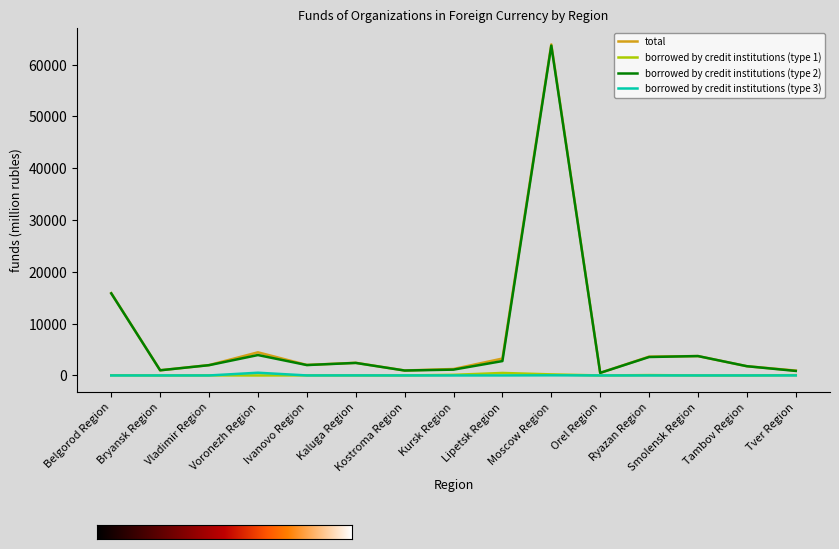

What is the minimum value for borrowed by credit institutions (type 2)?

501